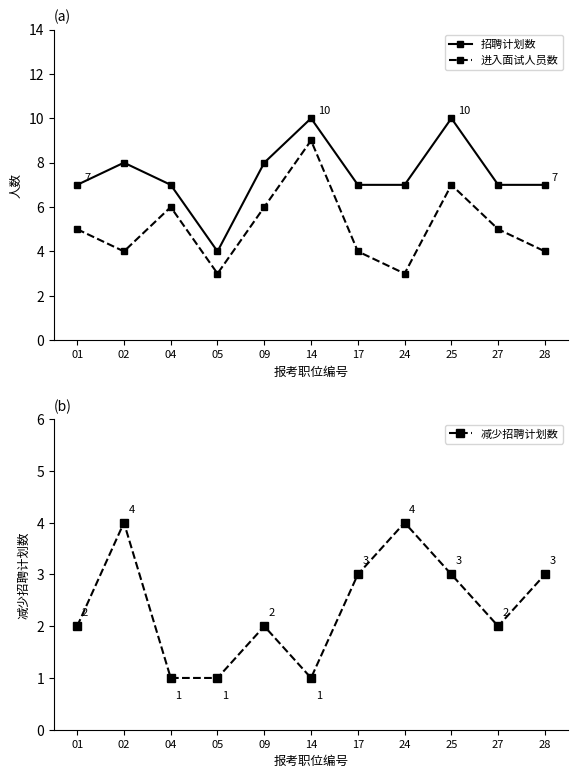

List the labels in order of 减少招聘计划数 value, largest first.

02, 24, 17, 25, 28, 01, 09, 27, 04, 05, 14